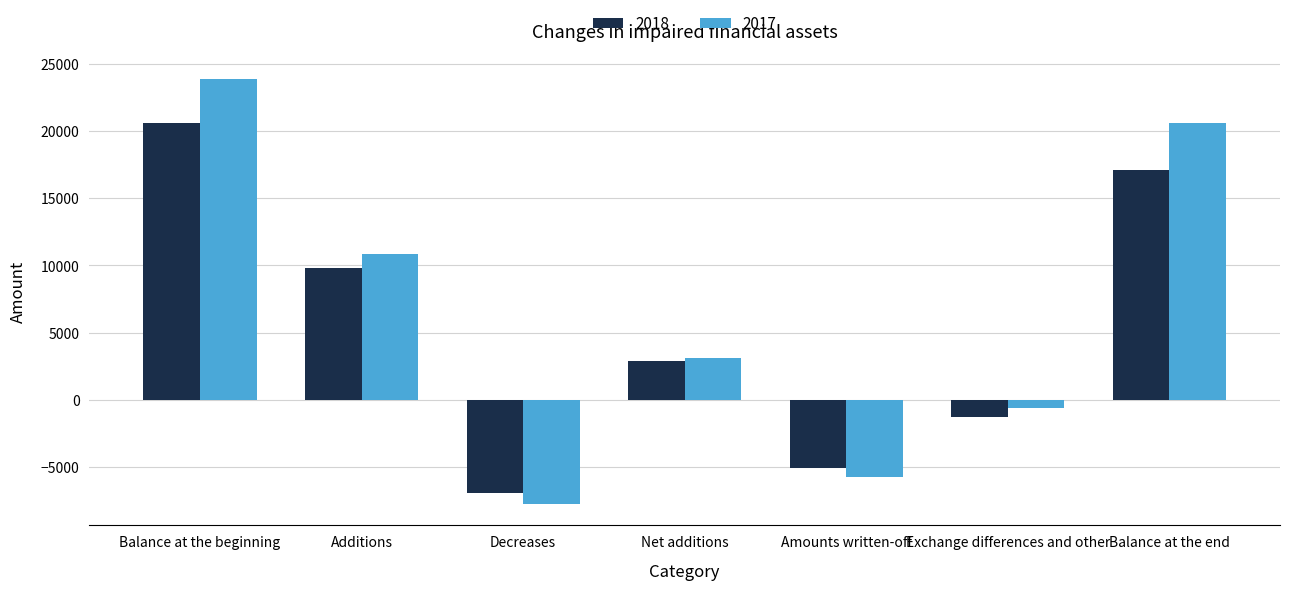

How many negative values does the 2018 series have?

3